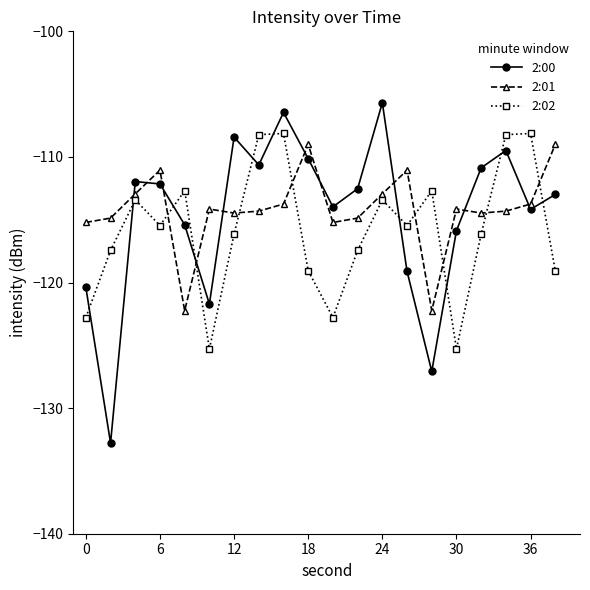

What is the maximum value for 2:02?

-108.1